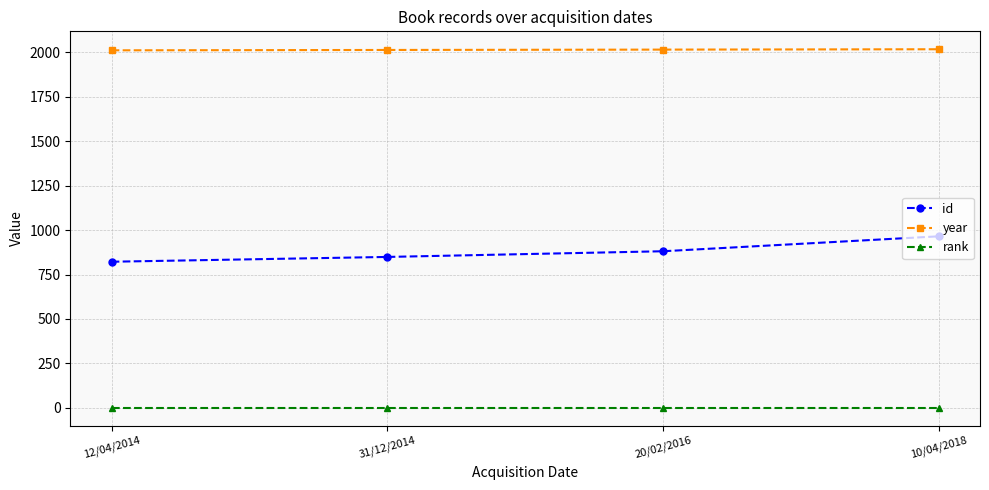

At 20/02/2016, list the series in order from smallest to largest.

rank, id, year